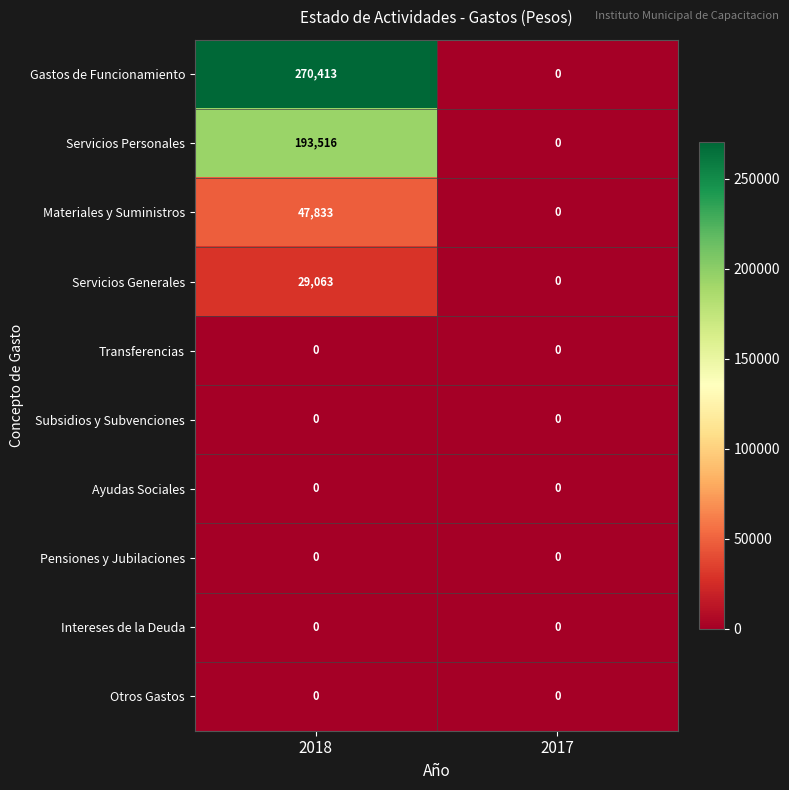

How many distinct data groups are displayed?

10